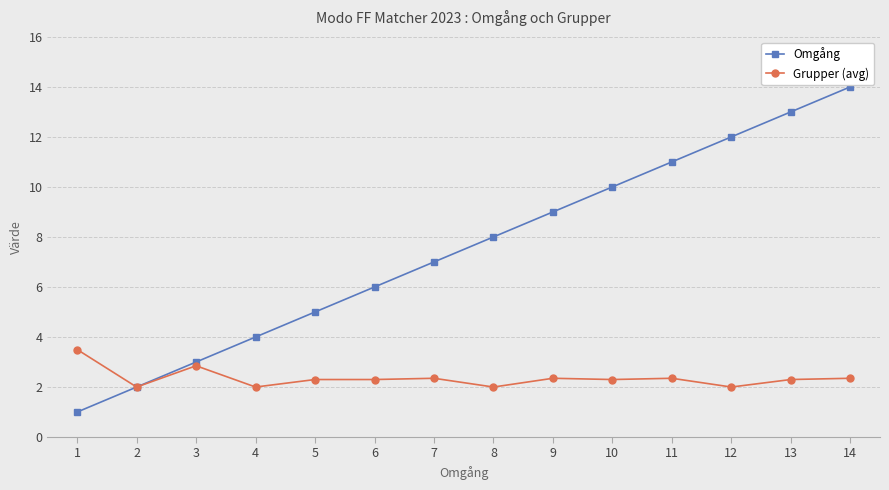

What is the average value of the Omgång series?

7.5